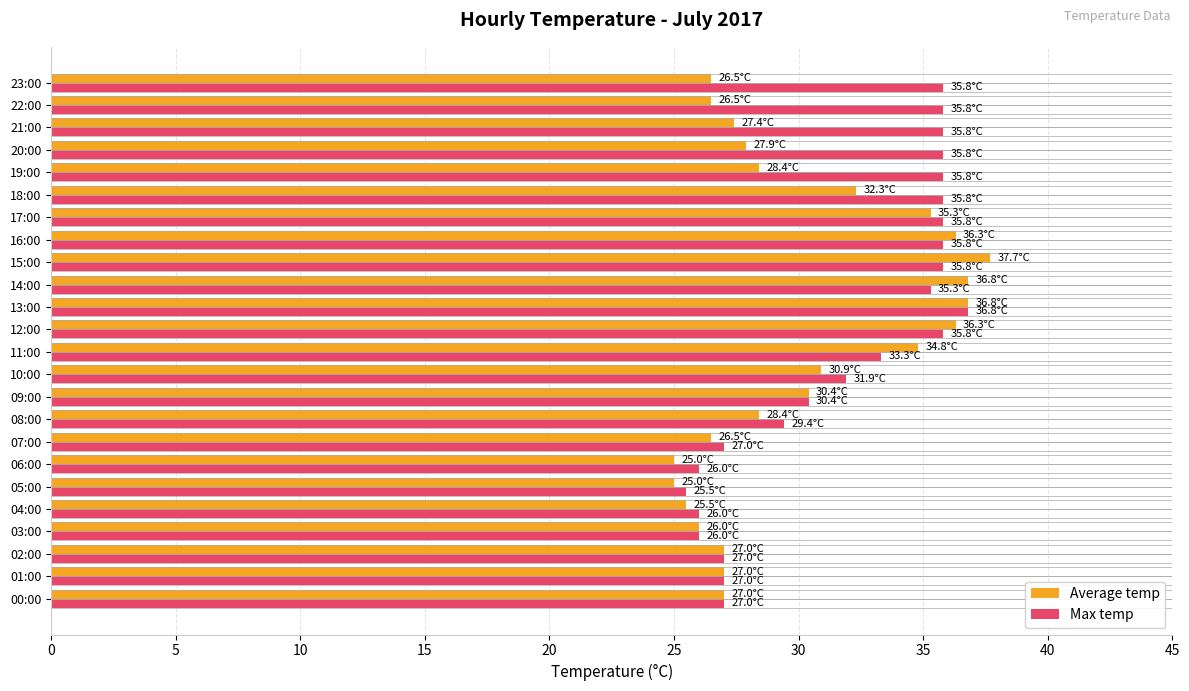

The Max temp series shows 26.0 at 03:00. True or false?

True